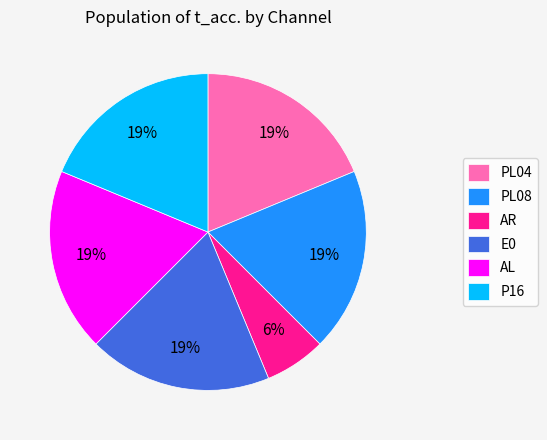

Is the sum of PL04 and AR greater than half?

No